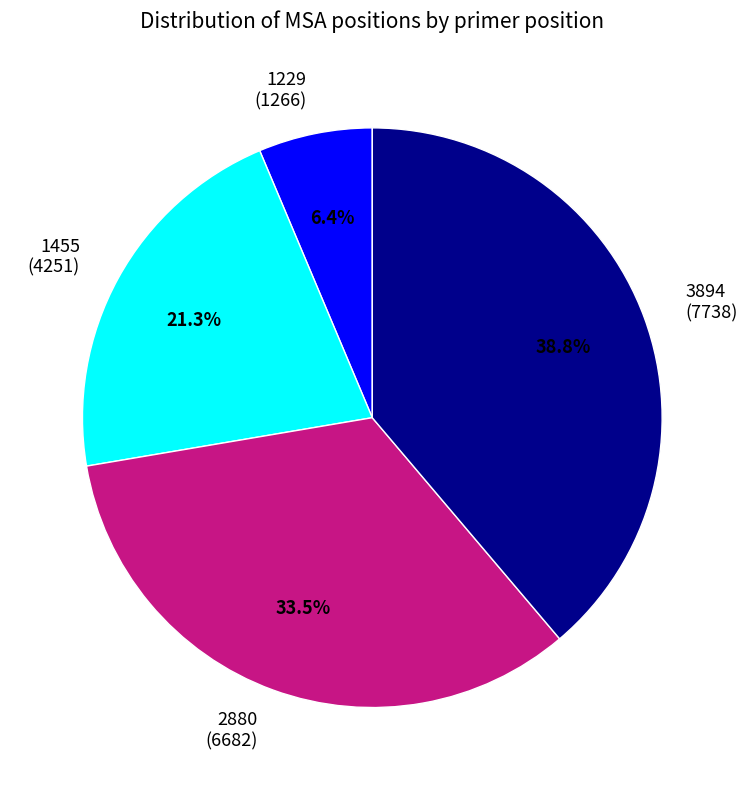

What percentage do 1229 and 3894 together represent?

45.2%